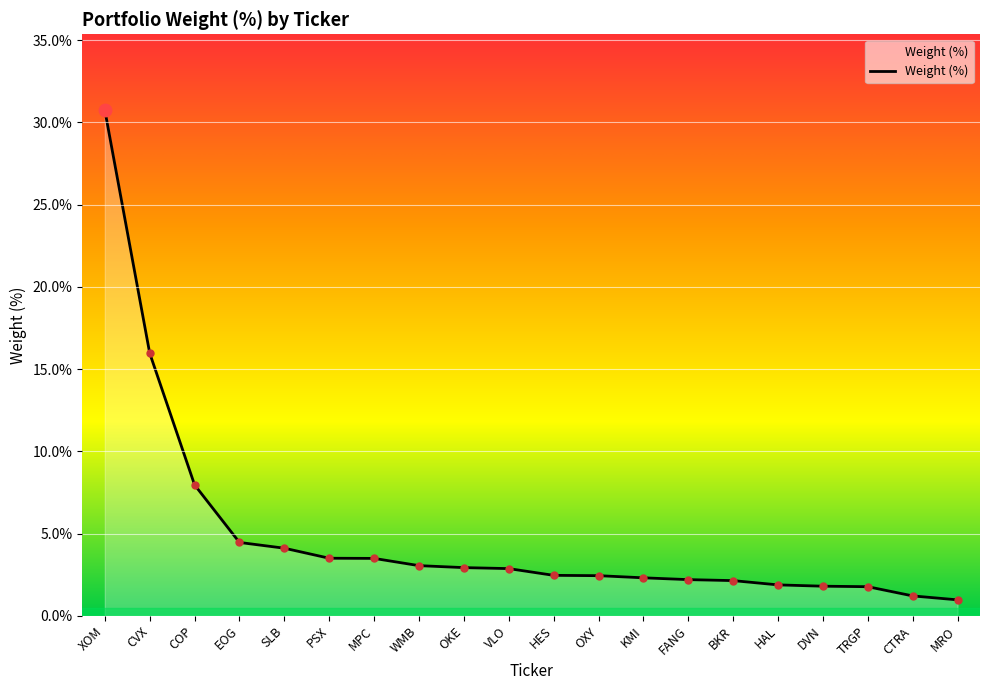

What is the minimum value shown in the chart?

1.0